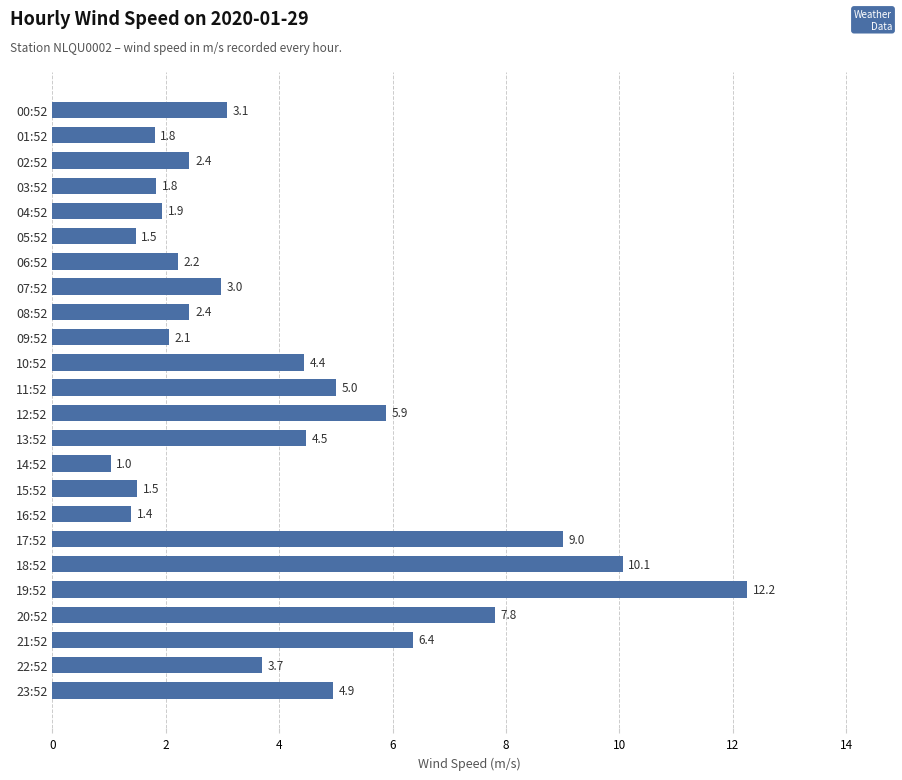

What is the value of the 17th bar from the top?

1.4